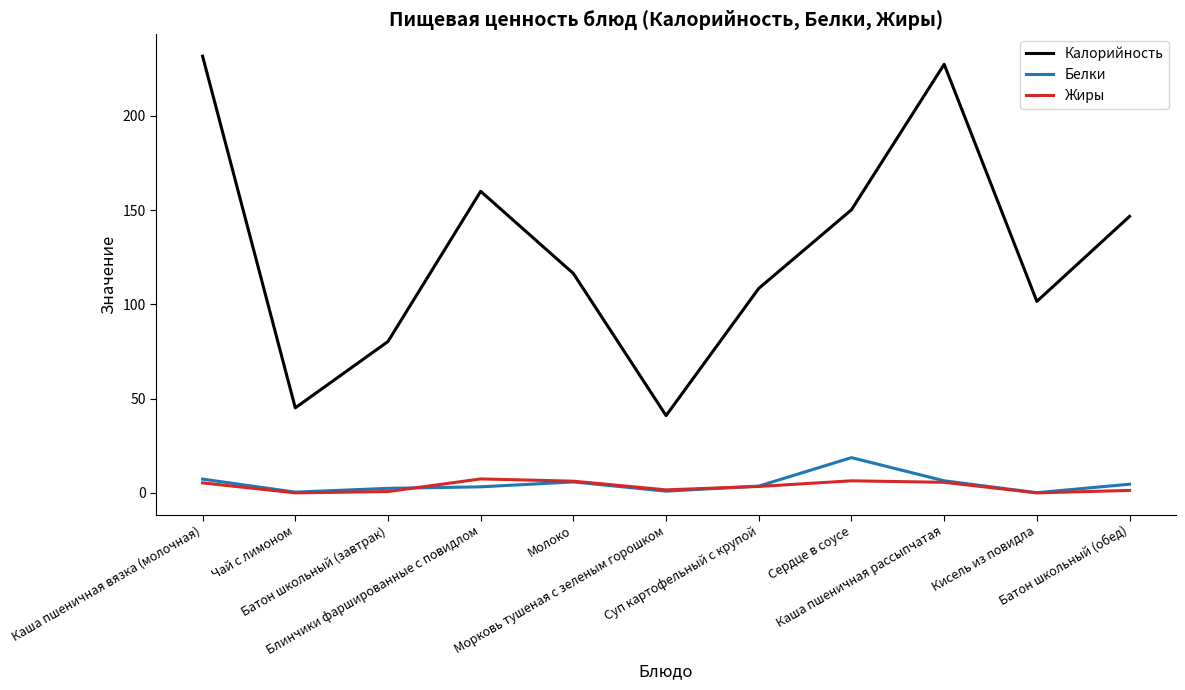

What is the average value of the Жиры series?

3.4